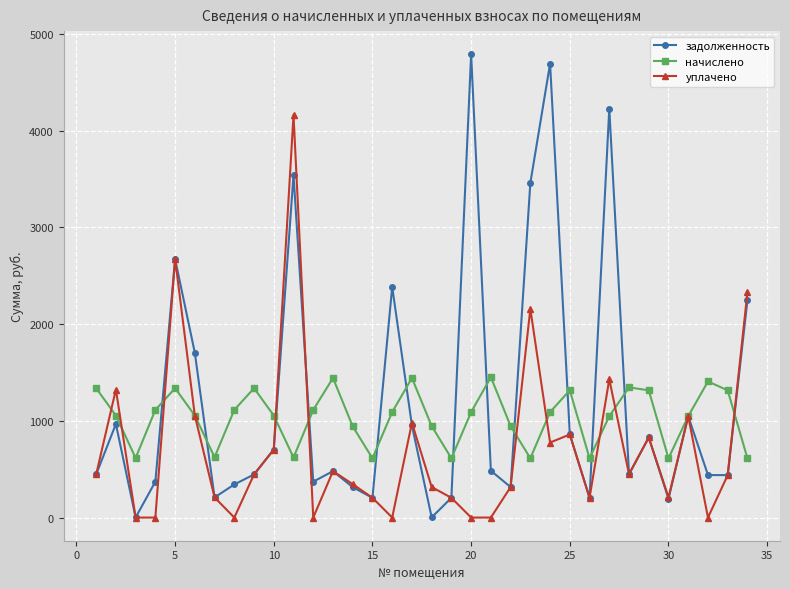

List the series in order of their peak value, lowest first.

начислено, уплачено, задолженность